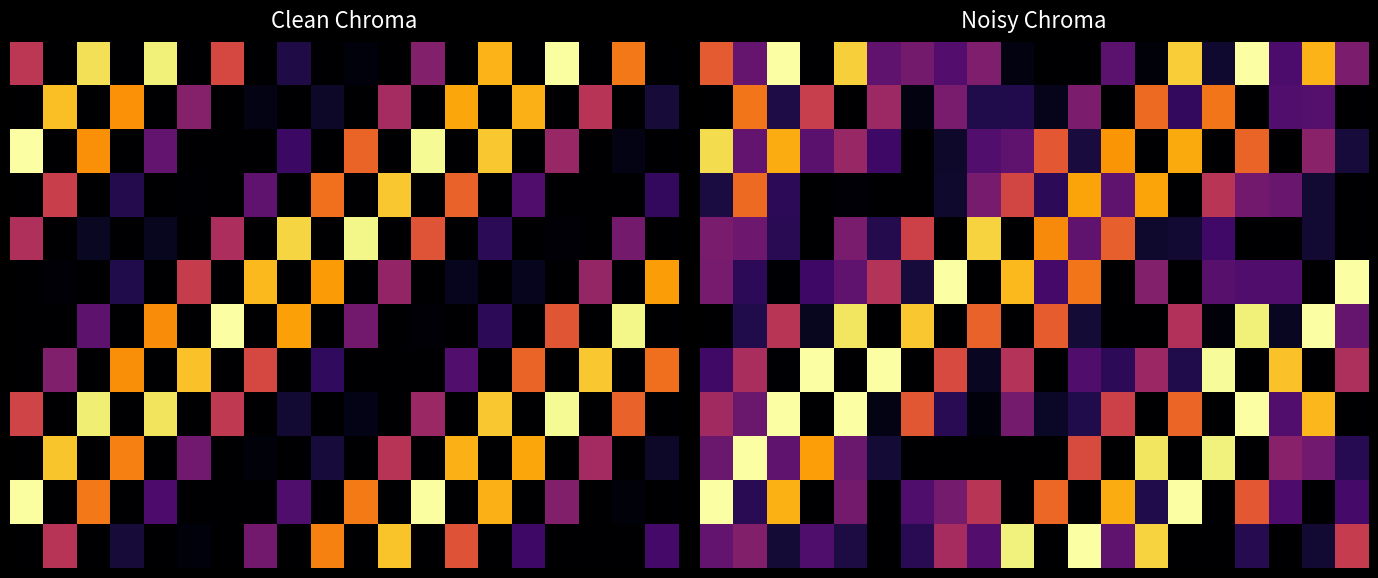

Count the number of categories in the chart.

20